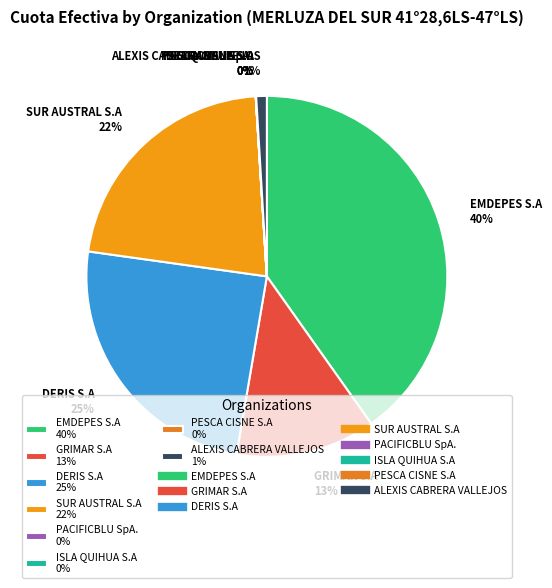

To the nearest percent, what is the average slice percentage?

12%